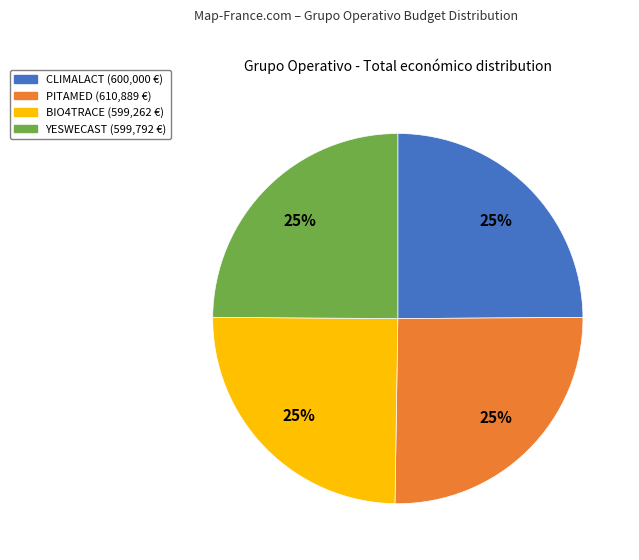

To the nearest percent, what is the average slice percentage?

25%